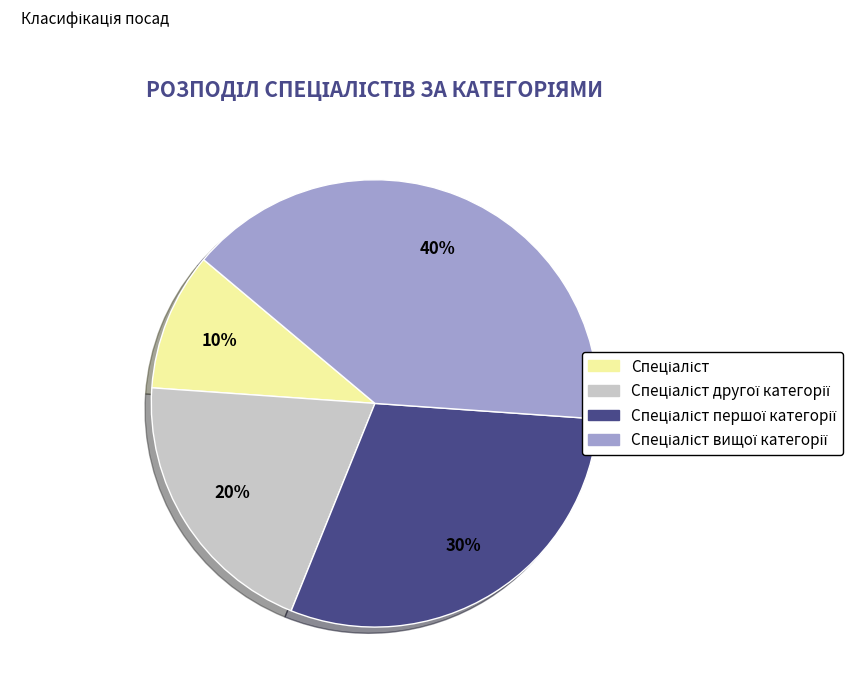

Is there a majority slice in this chart?

No